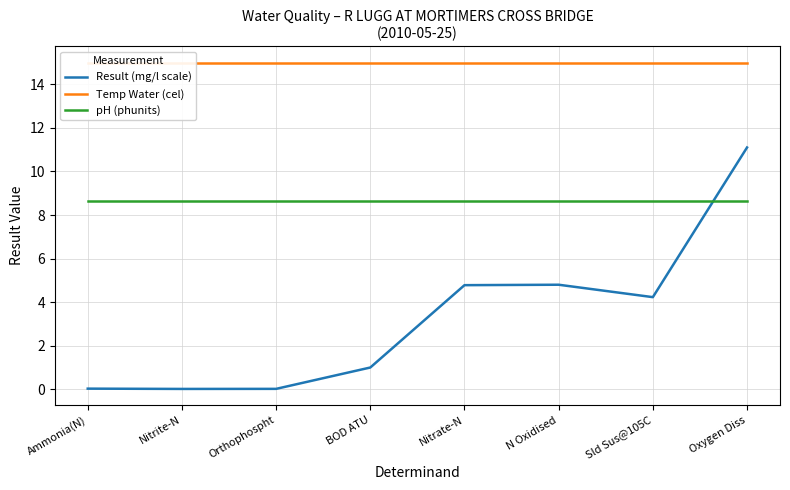

What is the sum of the pH (phunits) values at BOD ATU and Sld Sus@105C?

17.3